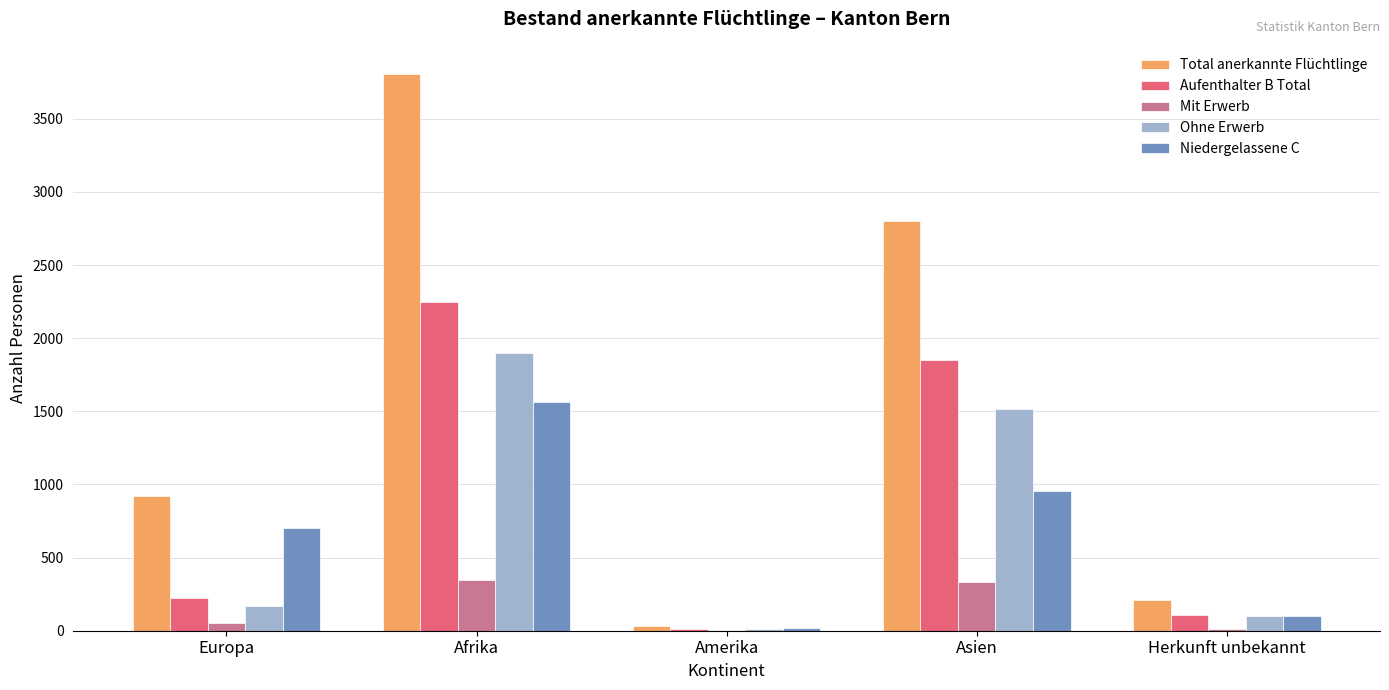

At which label does Aufenthalter B Total reach its peak?

Afrika